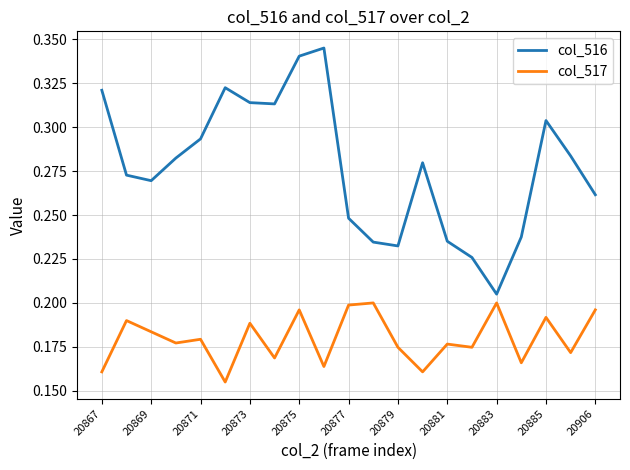

True or false: col_517 and col_516 intersect in this chart.

False